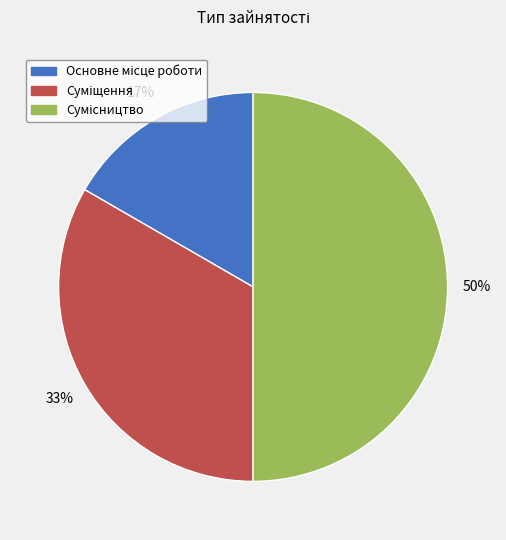

Count the number of slices in the pie.

3